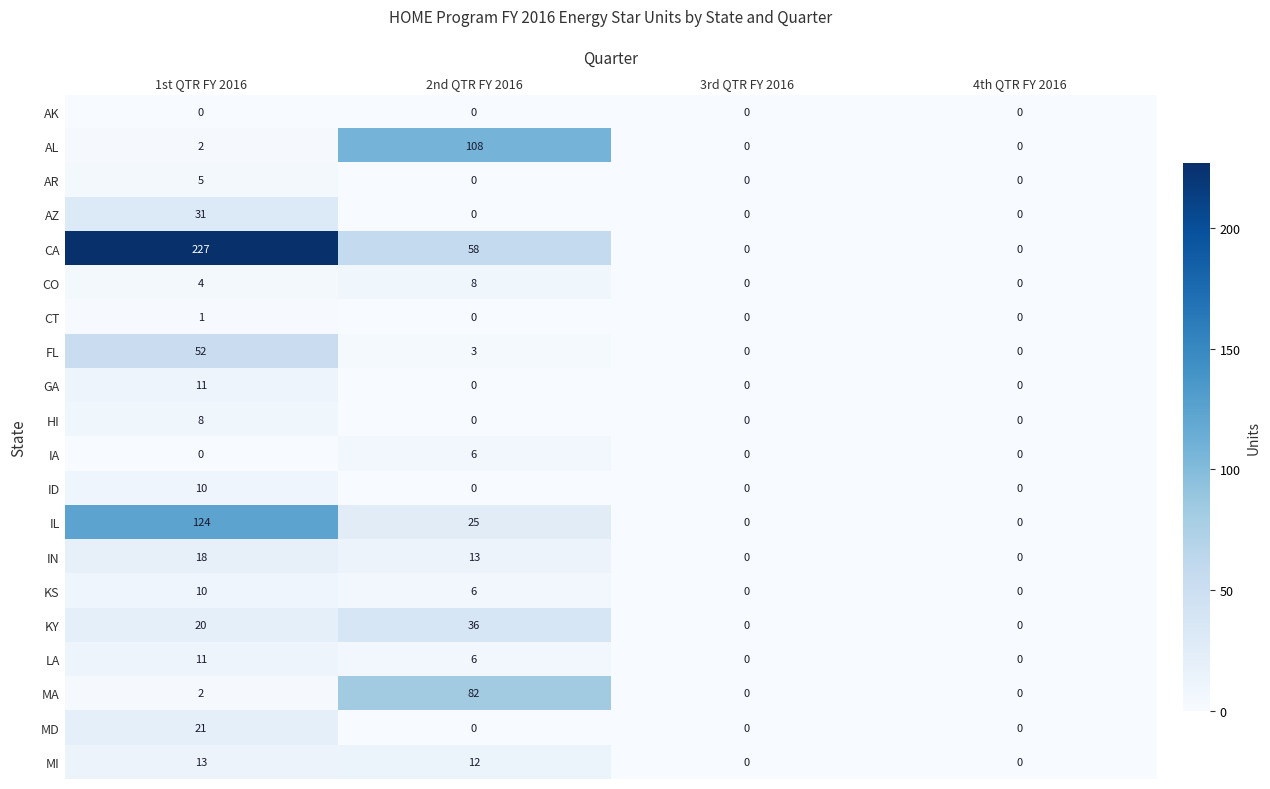

What is the sum of all LA values?

17